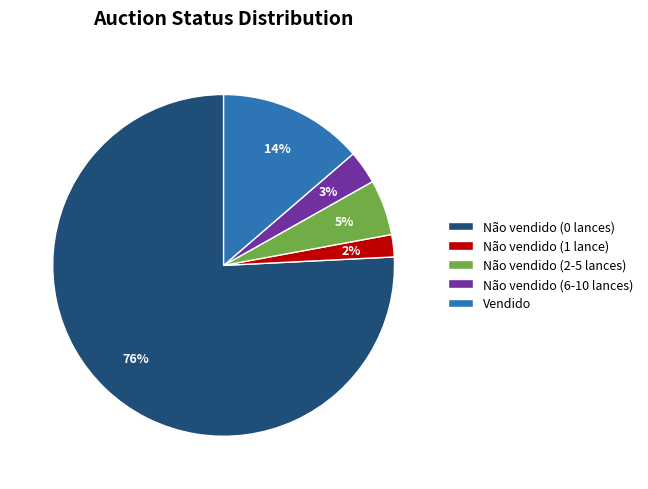

Count the number of slices in the pie.

5